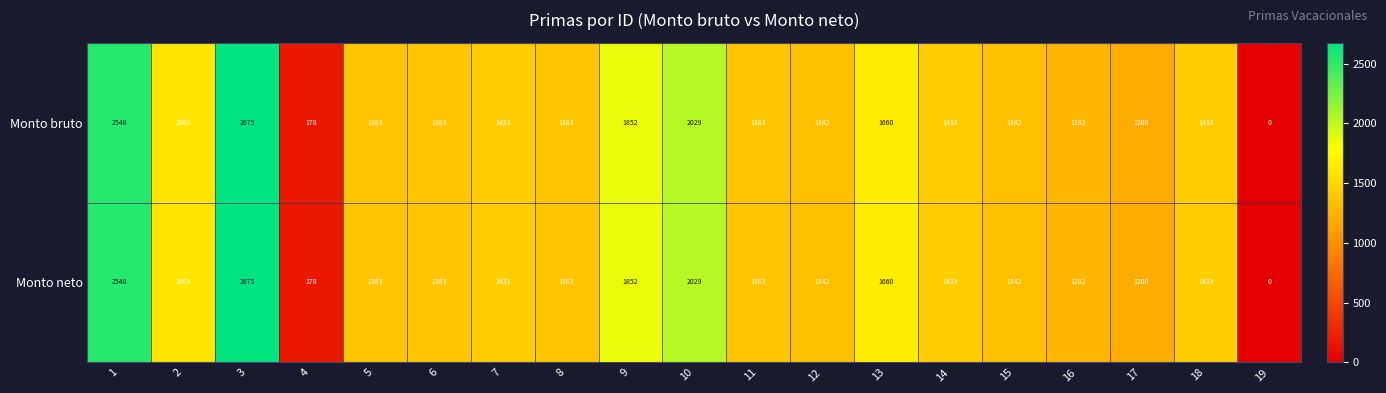

True or false: Monto neto has a value of 2548 at 1.

True